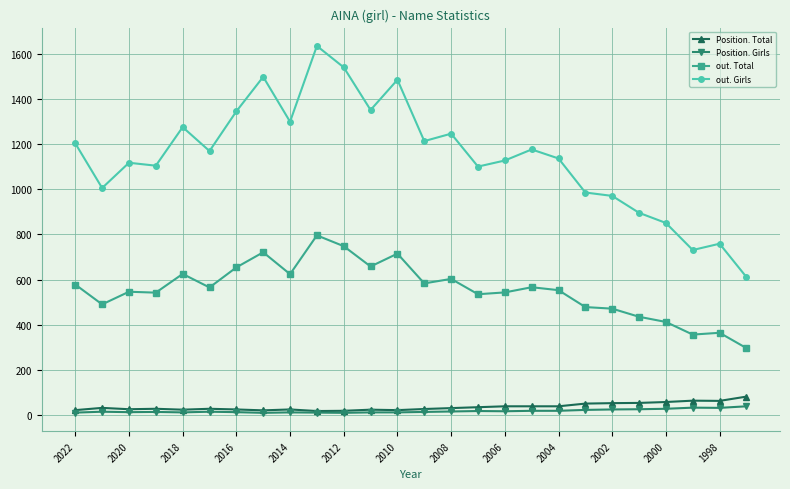

True or false: Position. Total and out. Girls cross at least once.

False